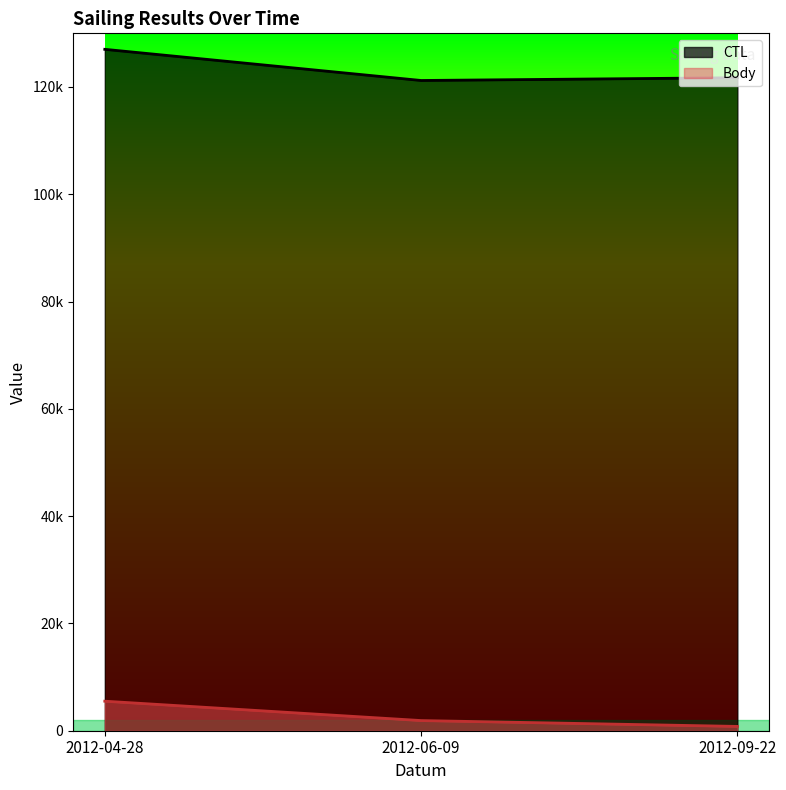

What is the sum of all Body values?

8203